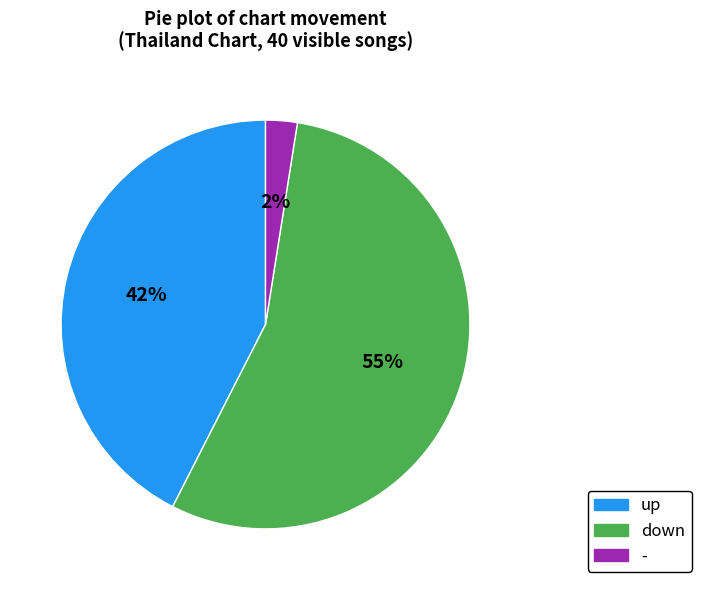

Is there any slice that represents more than half of the pie?

Yes